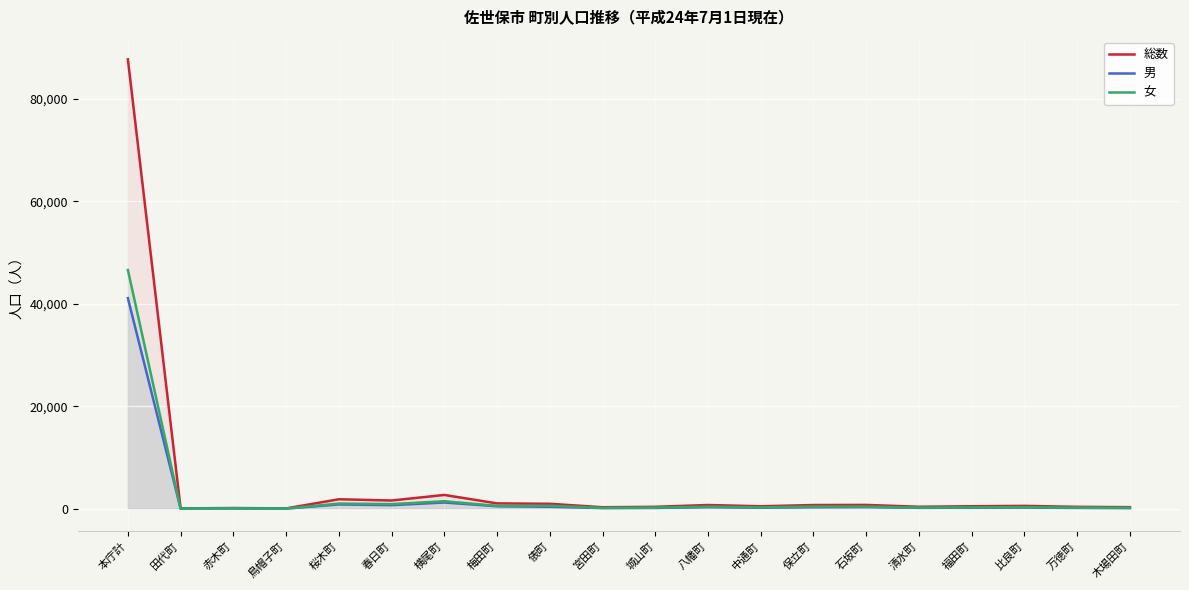

Where does the 男 series first go above 251?

本庁計